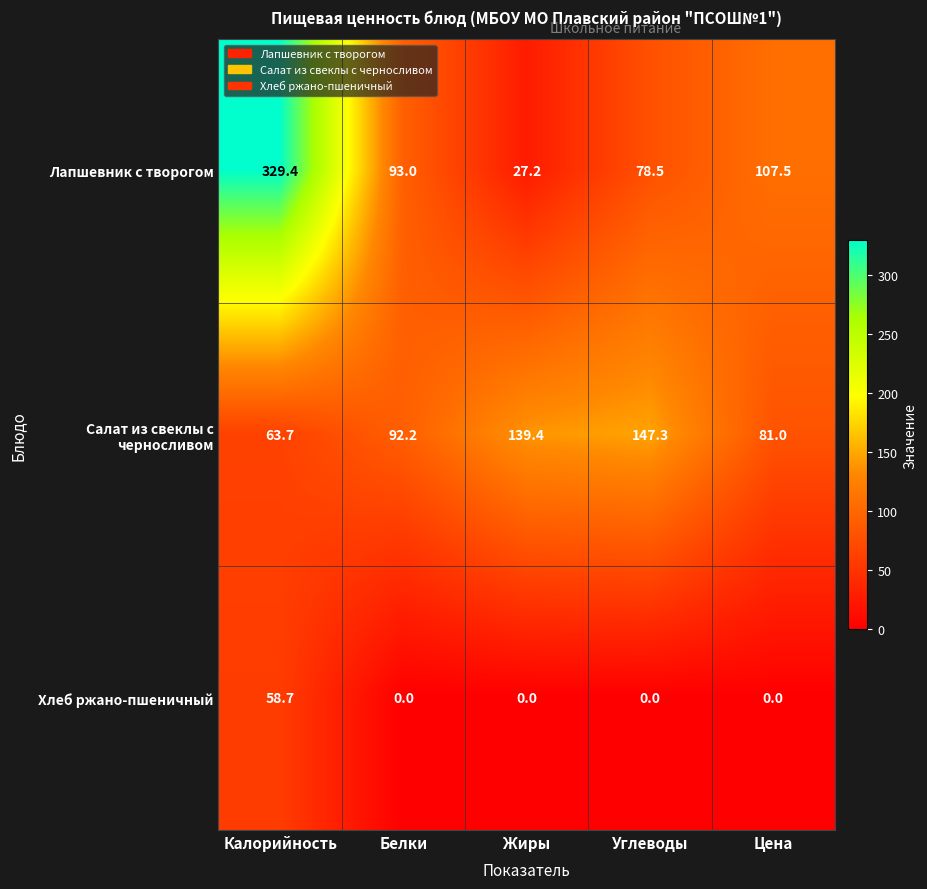

Which series changed the most between Калорийность and Углеводы?

Лапшевник с творогом